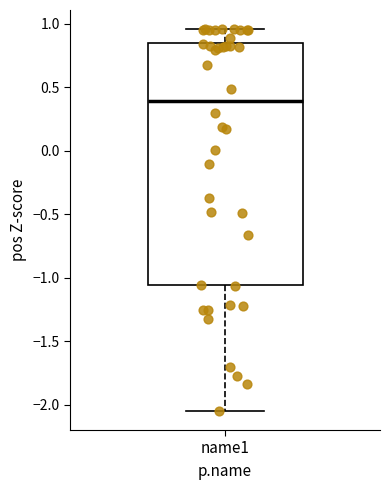

Where does the median line of the box for name1 sit on the y-axis? The values are not printed on the chart, so give them approximately, as read against the axis.

0.40